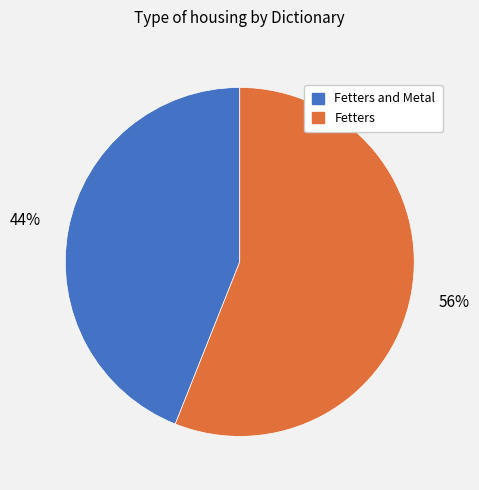

Is there a majority slice in this chart?

Yes